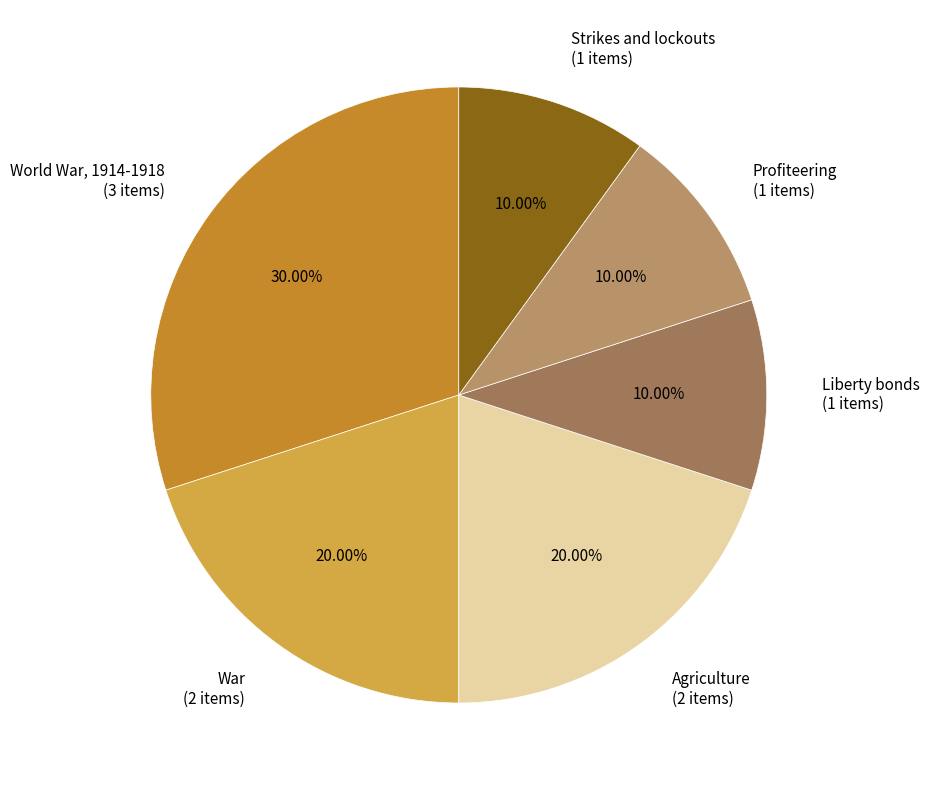

Which has a higher value, World War, 1914-1918 or Liberty bonds?

World War, 1914-1918